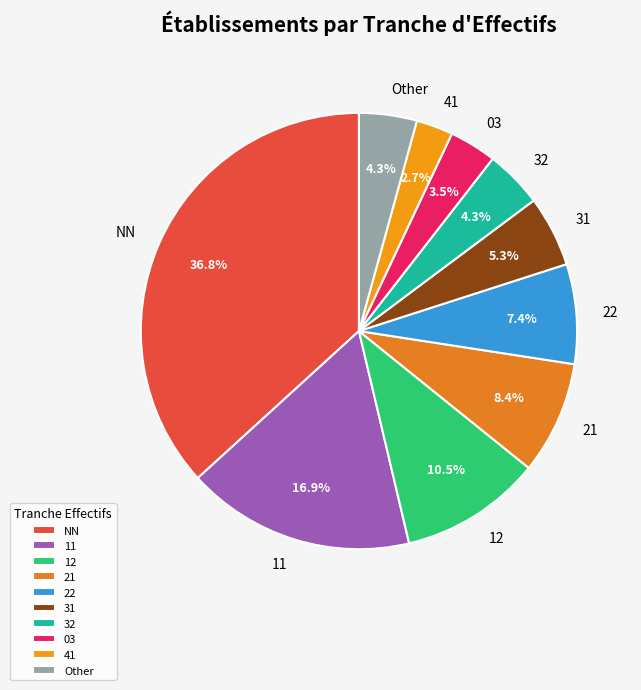

Approximately how many times larger is the value at 31 compared to 12?

0.5